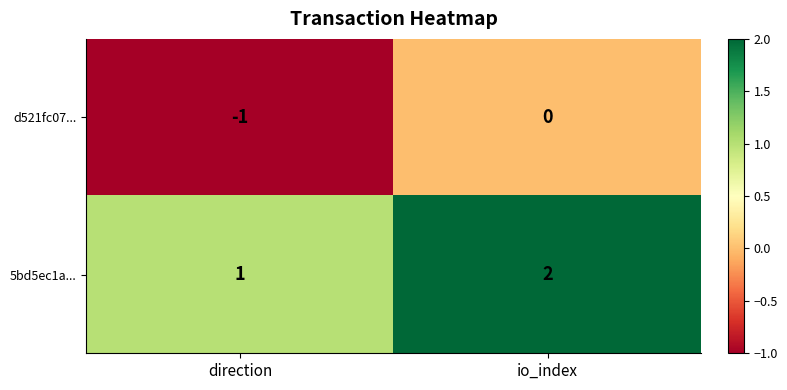

The value of 5bd5ec1a... at io_index is 3. True or false?

False